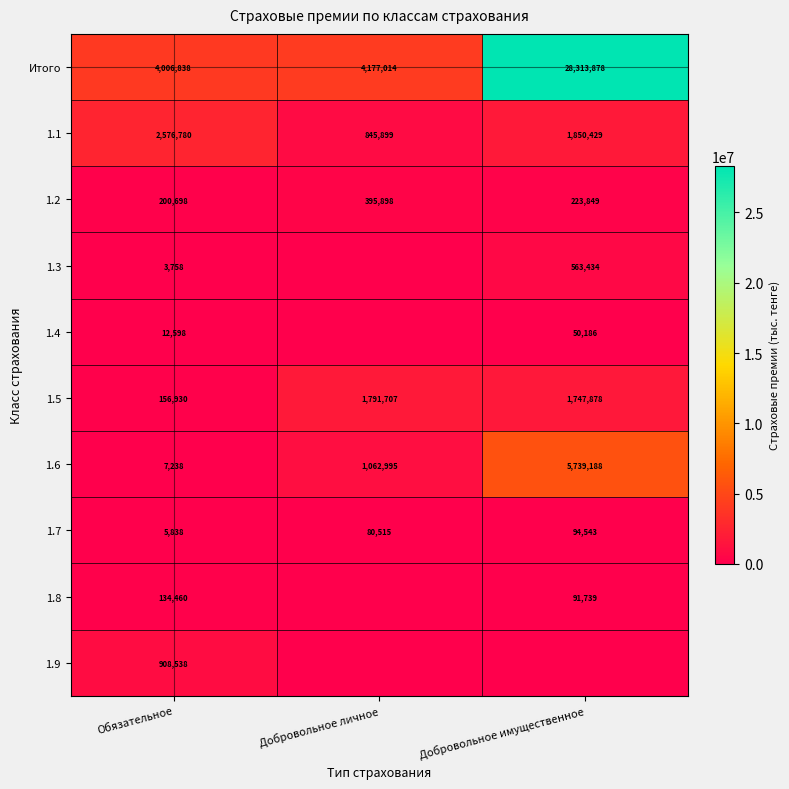

Between Обязательное and Добровольное имущественное, which is larger?

Добровольное имущественное